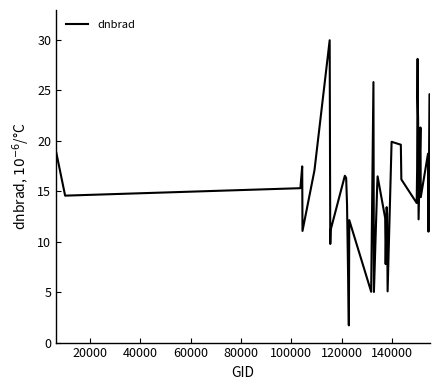

What is the difference between the second highest and minimum values?

26.4